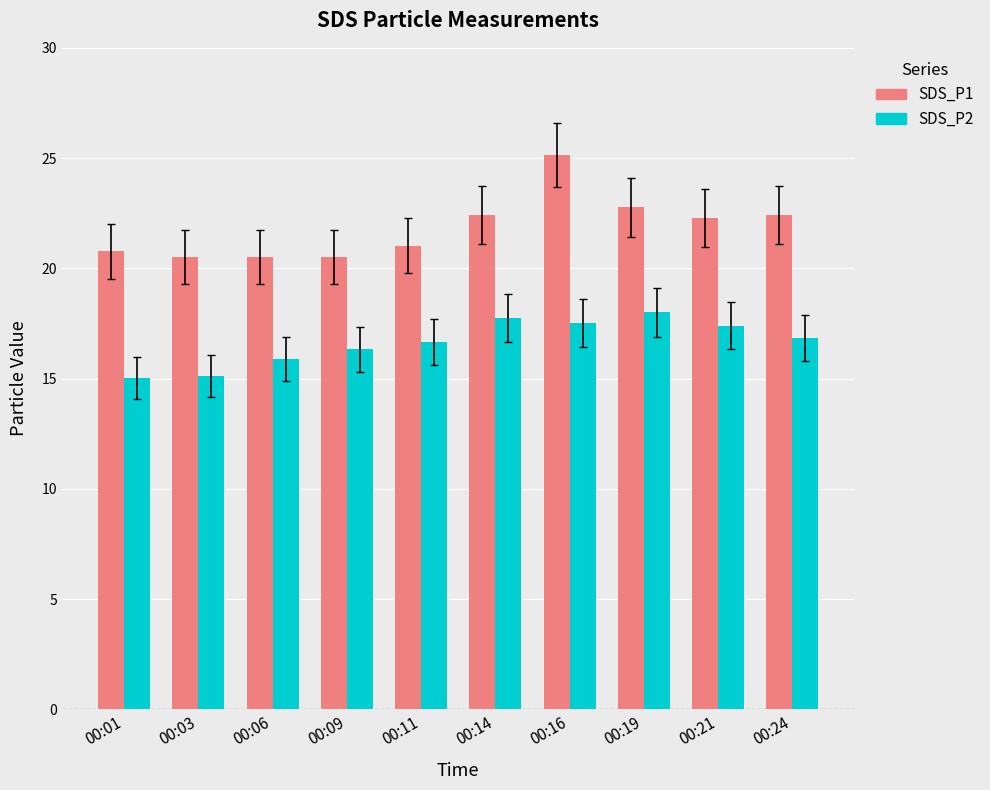

List the series in order of their overall mean, lowest first.

SDS_P2, SDS_P1